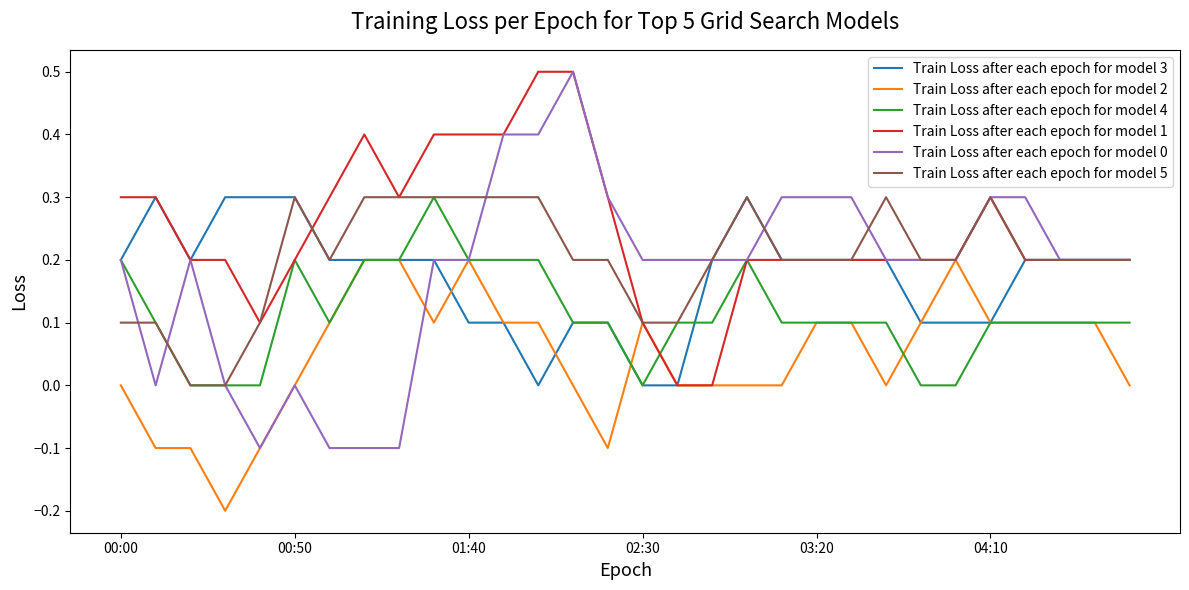

What is the greatest value displayed?

0.5